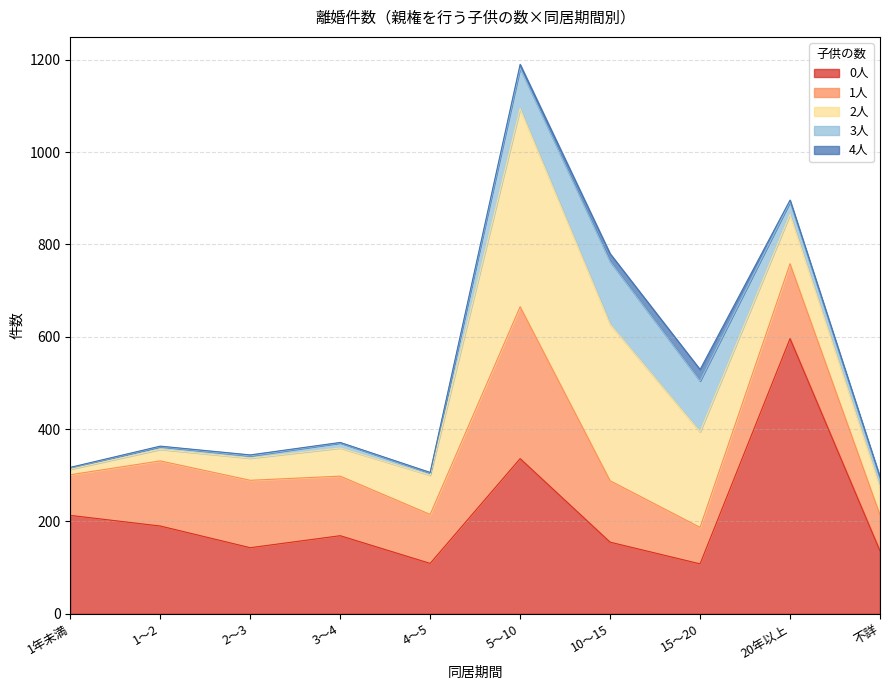

What is the difference between the maximum and minimum values in the 0人 series?

488